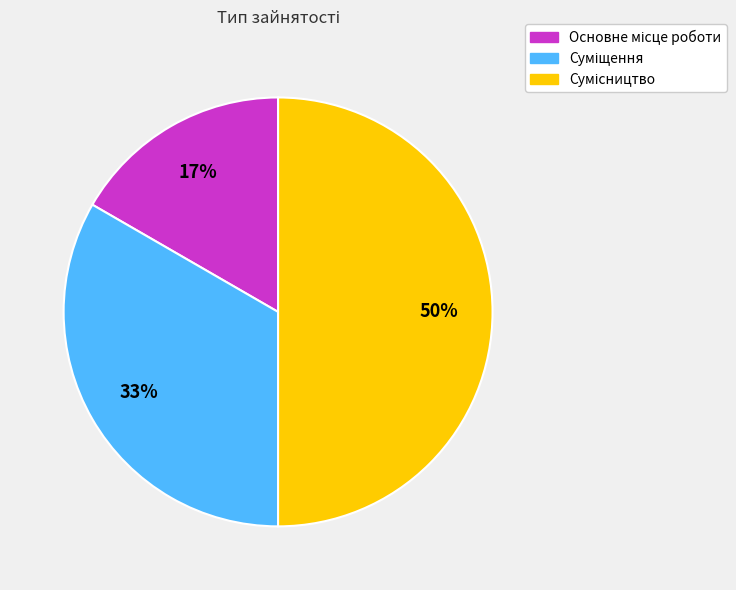

How many segments does this pie chart have?

3